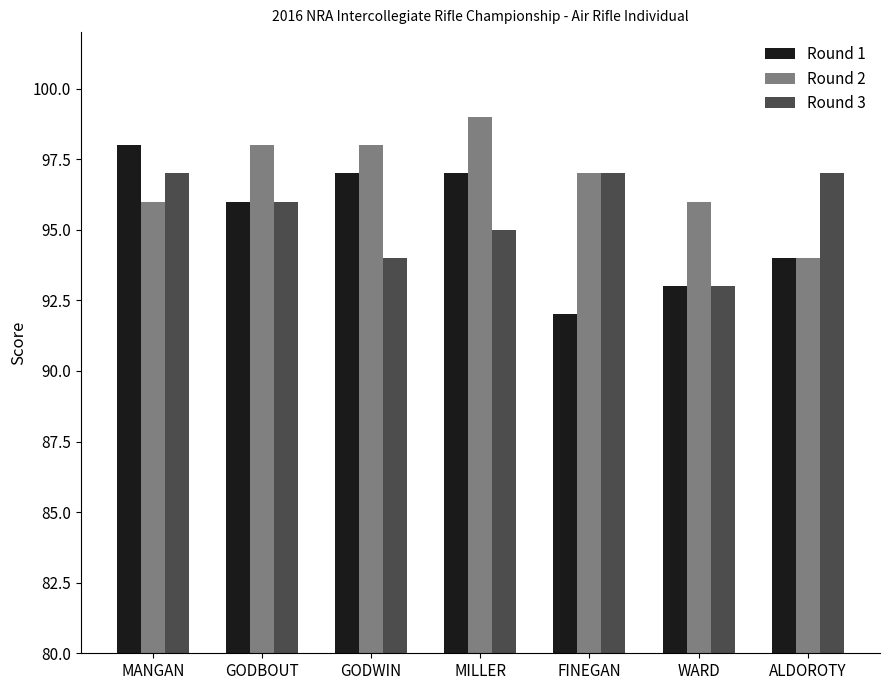

Rank the series at MILLER from lowest to highest value.

Round 3, Round 1, Round 2